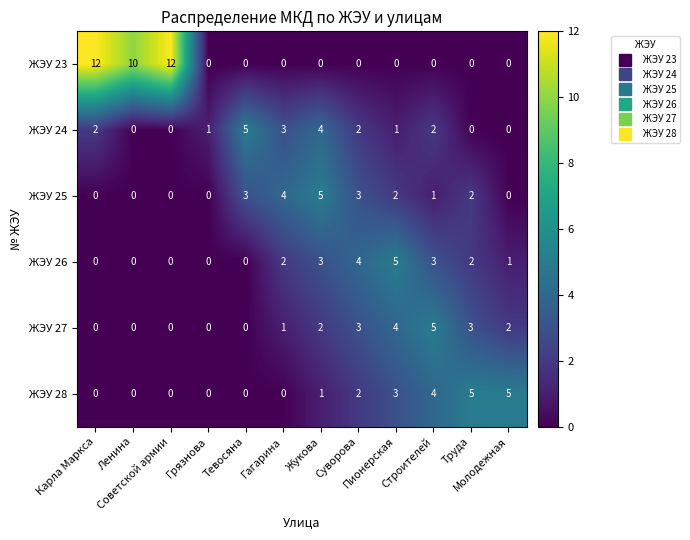

What is the difference between the maximum and minimum values in the ЖЭУ 28 series?

5